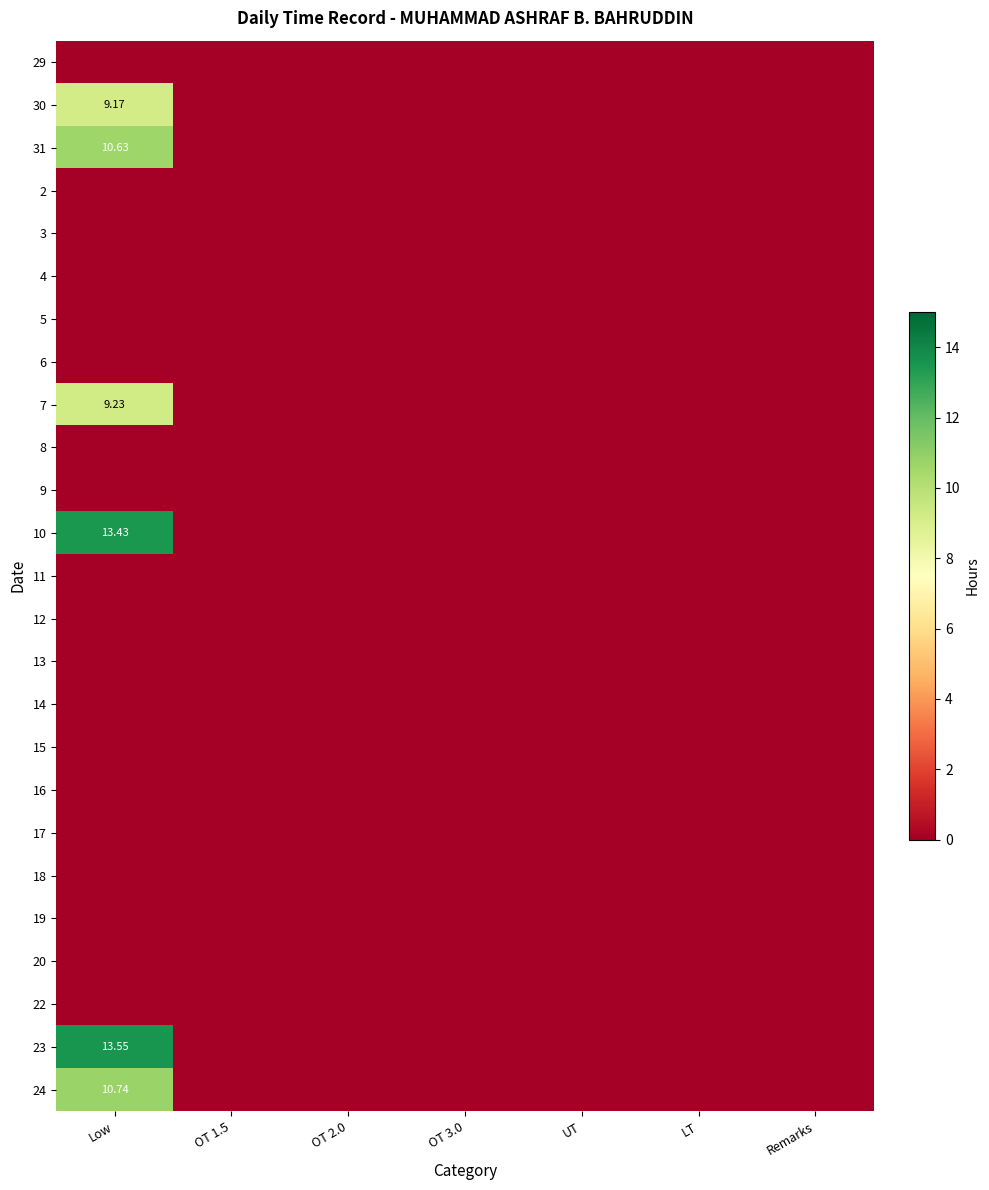

What is the average value of the 10 series?

1.9